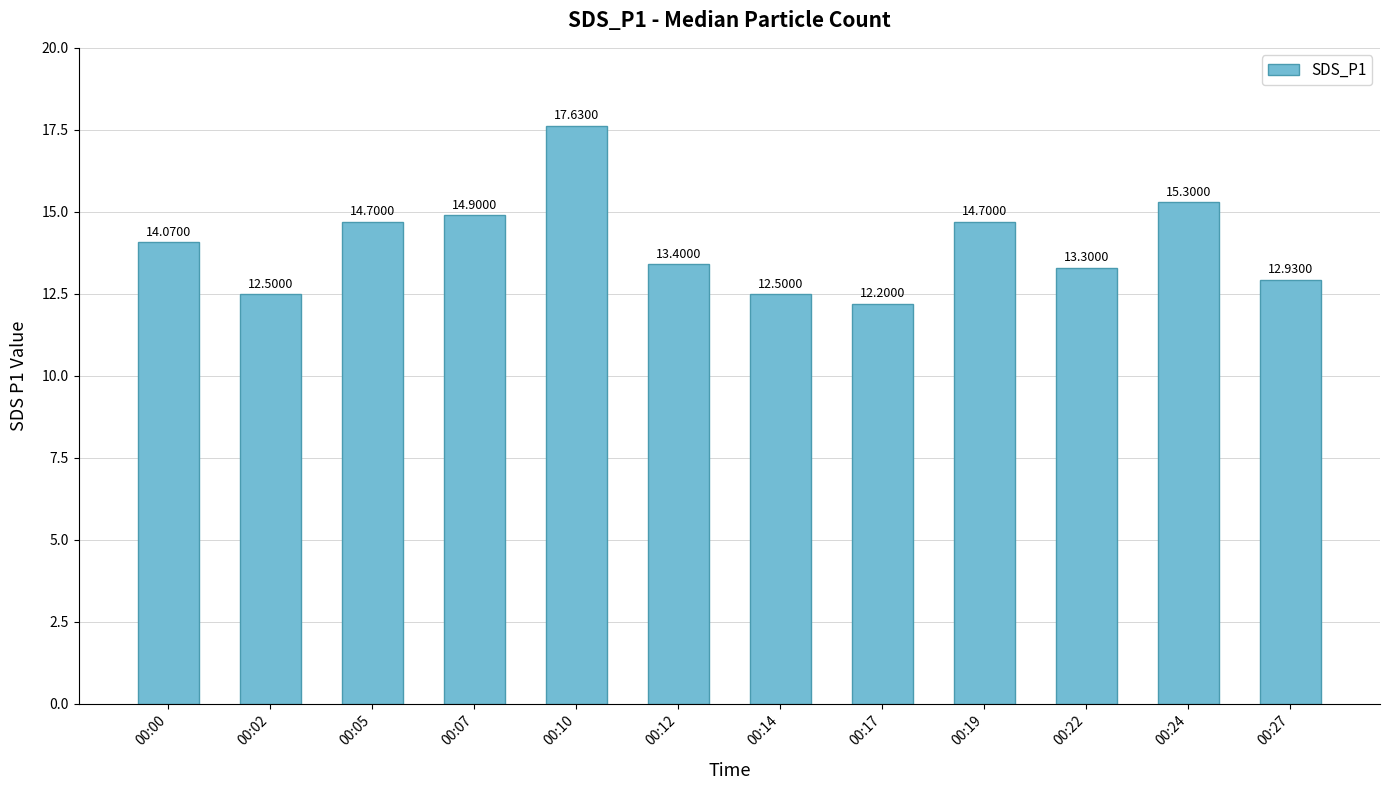

Count the number of values greater than 14.

6